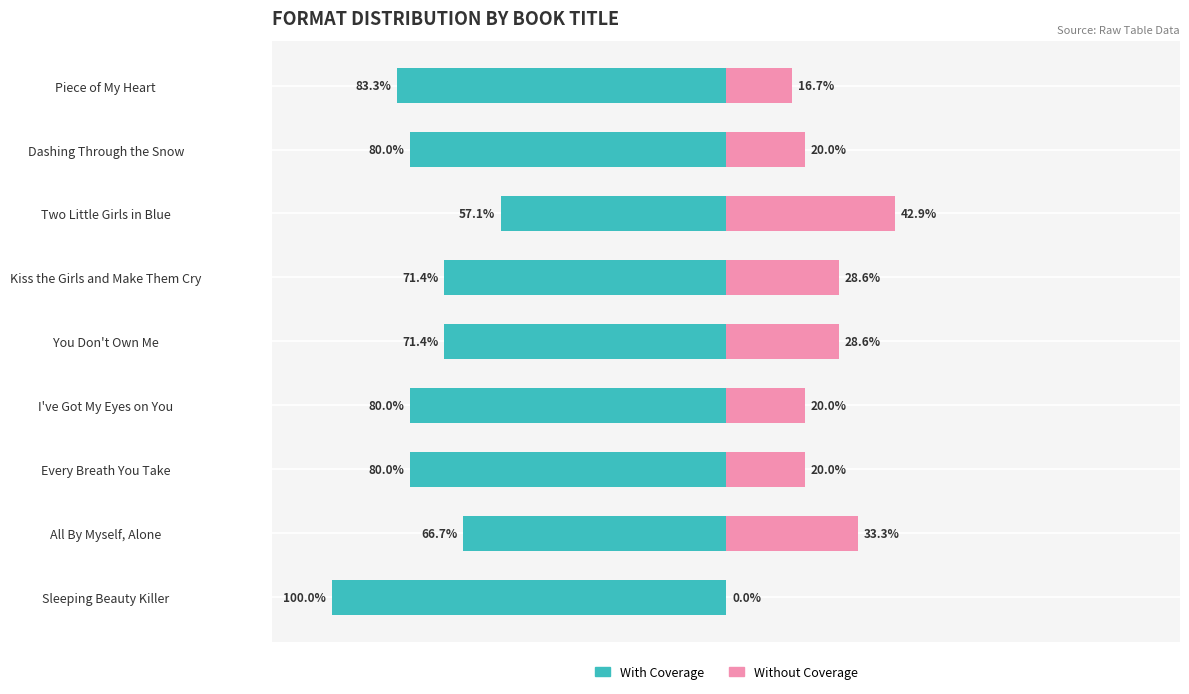

True or false: Without Coverage has a value of -24.8 at Sleeping Beauty Killer.

False